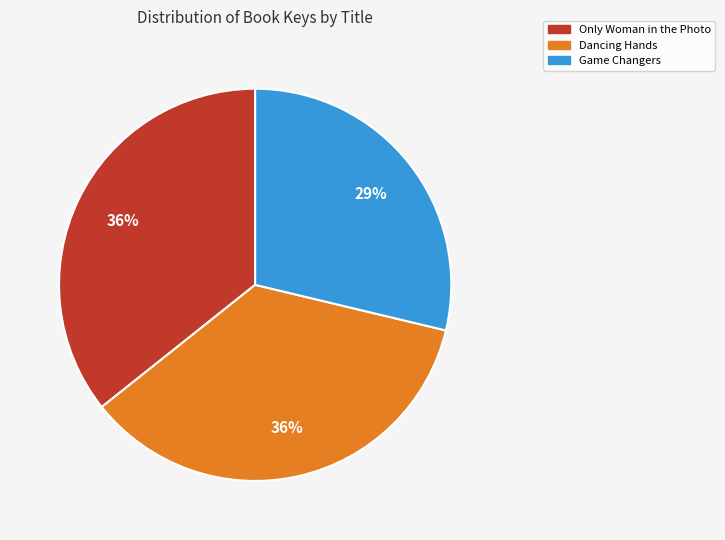

Which slice is the smallest?

Game Changers